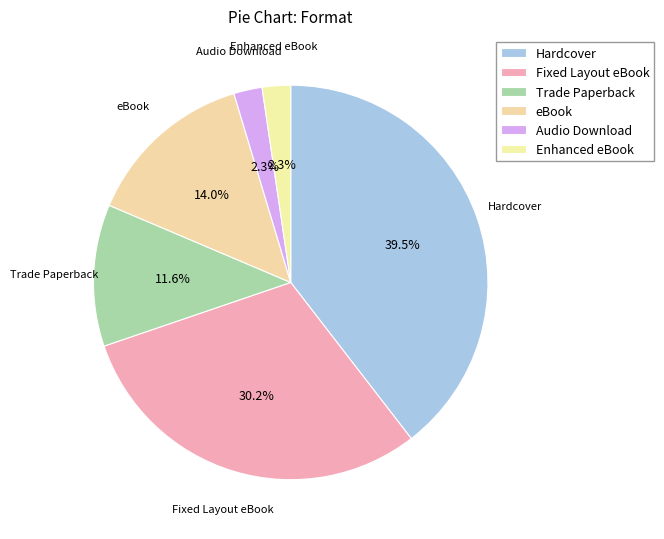

How many segments does this pie chart have?

6